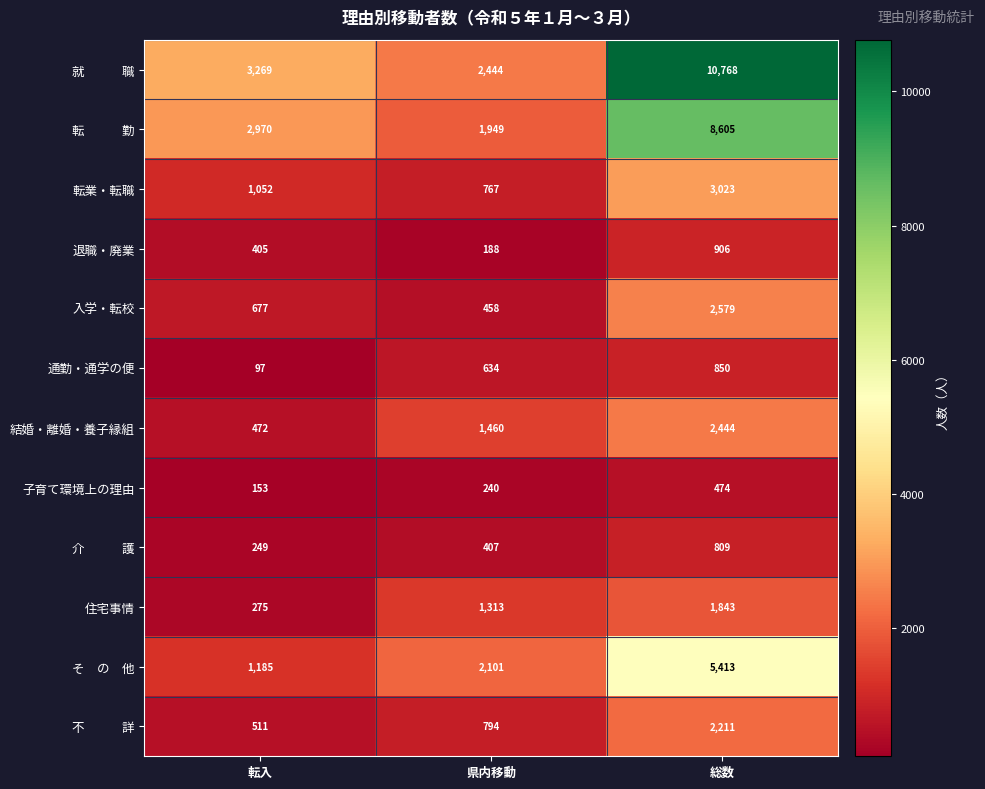

The 子育て環境上の理由 series shows 240 at 県内移動. True or false?

True